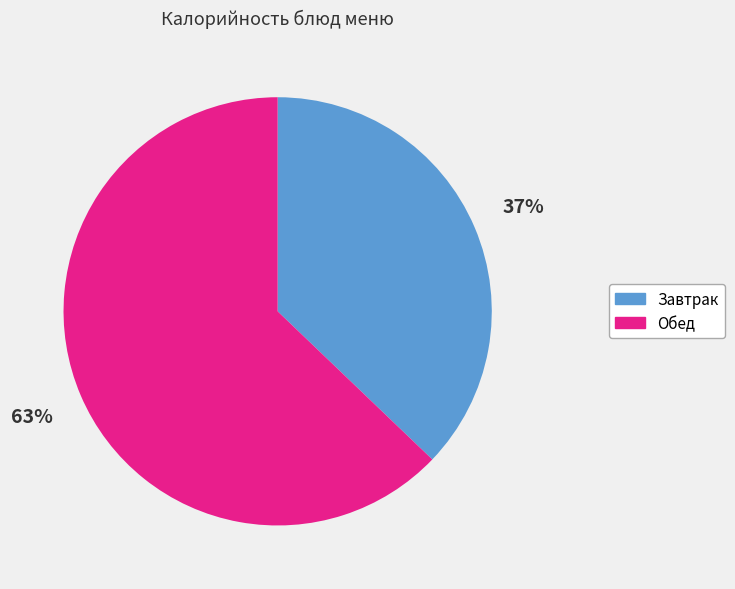

Is there a majority slice in this chart?

Yes